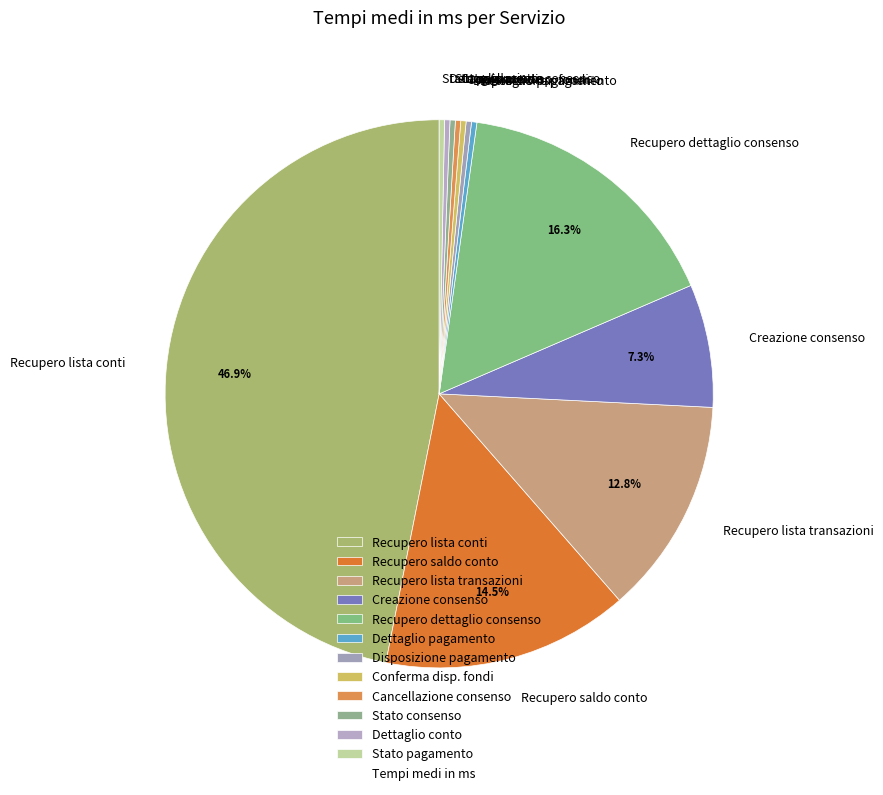

How much of the chart is everything except Recupero saldo conto?

85.5%